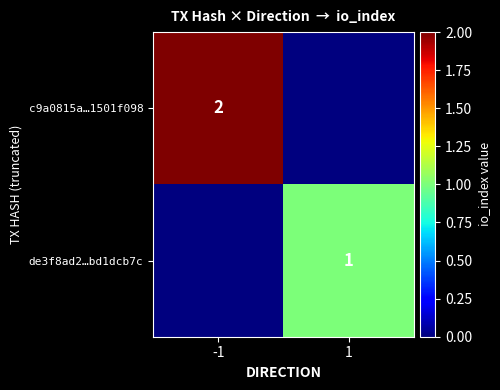

The c9a0815a…1501f098 series shows 2 at -1. True or false?

True